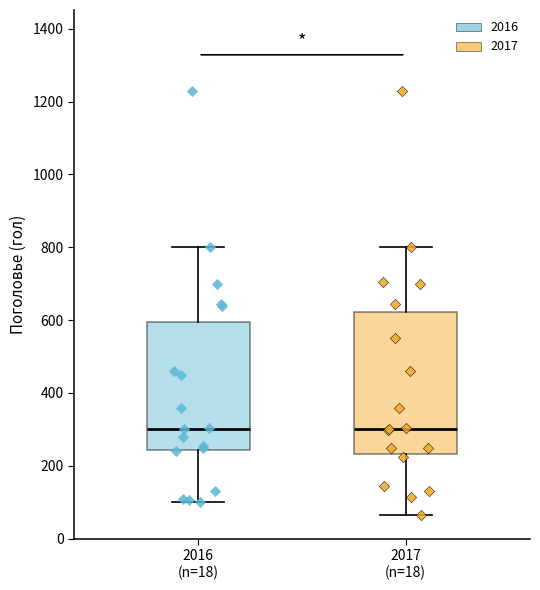

Reading left to right, transcribe this box plot: for each box, give where its median line is, the range the box spans, and where its two whiskers end, as read against the y-axis. The values are not printed on the chart, so give them approximately, as read against the axis.

2016 (n=18): median 300, box 240 to 600, whiskers 100 to 800
2017 (n=18): median 300, box 240 to 620, whiskers 60 to 800